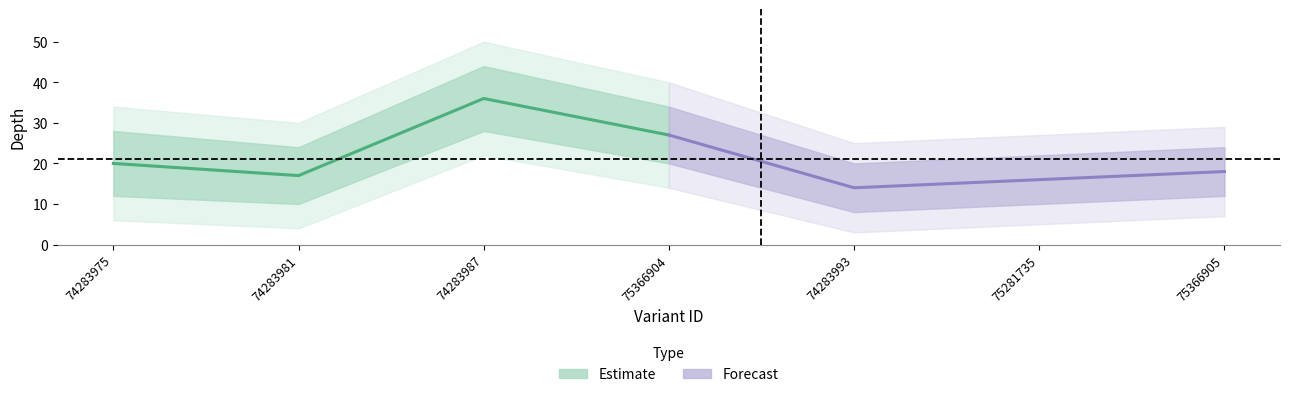

Reading left to right, transcribe all the data shown in this chart.

Estimate: 20	17	36	27
Forecast: 27	14	16	18